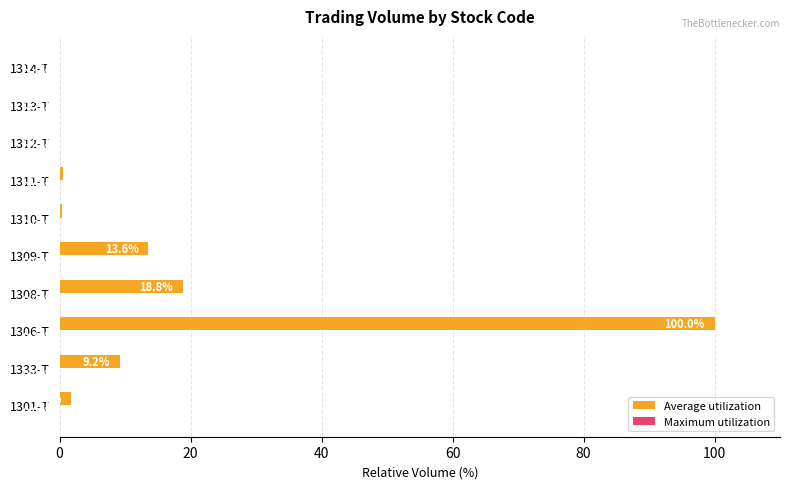

Which series has the largest total across all categories?

Average utilization